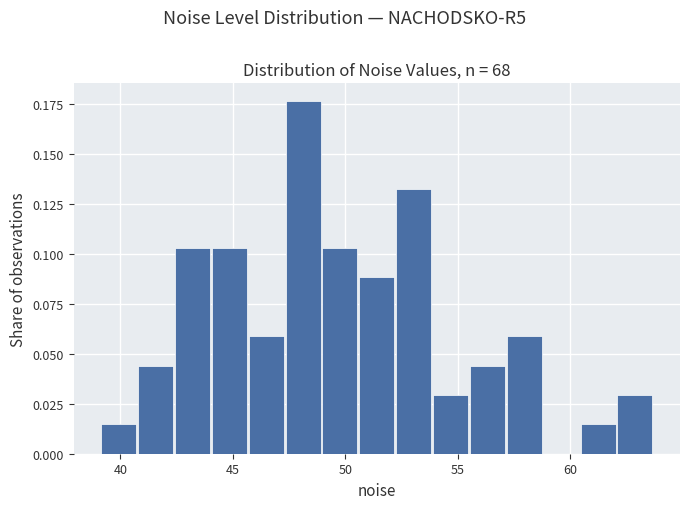

Around what value on the x-axis is the tallest bar? Give the approximate position of its centre, as read against the axis.

48.0